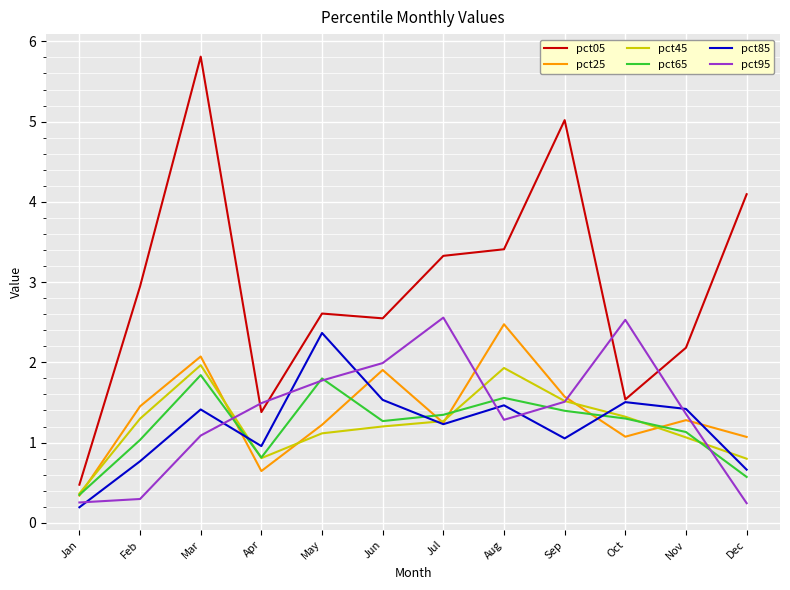

Which series has the widest spread of values?

pct05